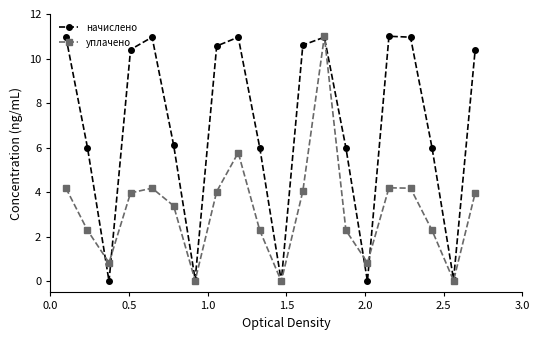

What is the highest value of the уплачено series?

11.0